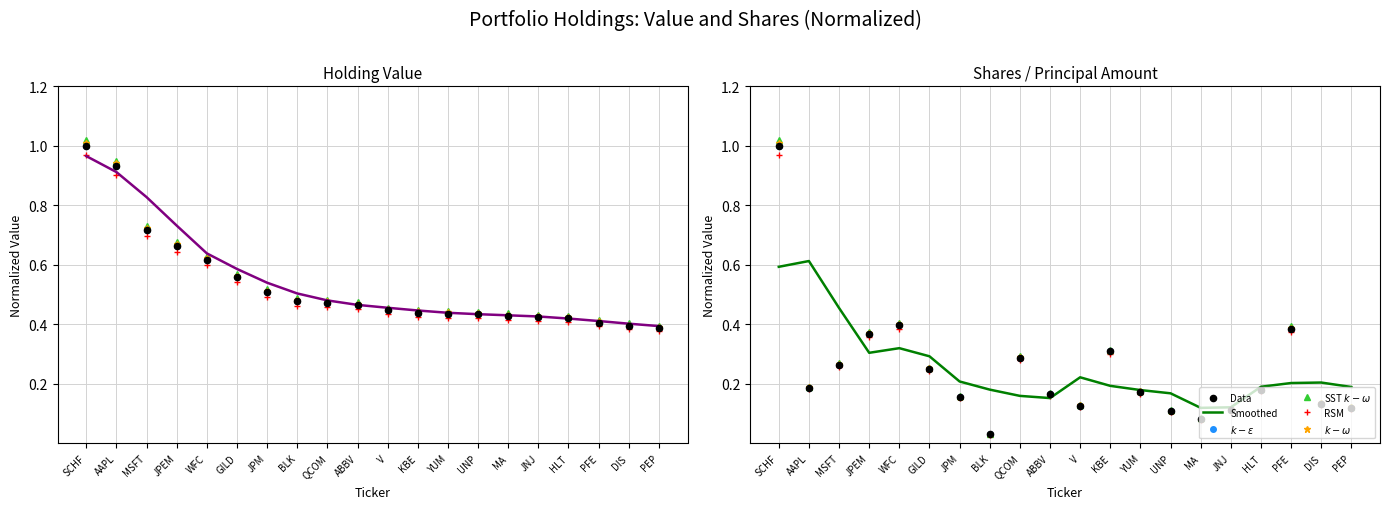

Which series reaches the minimum Y coordinate?

RSM